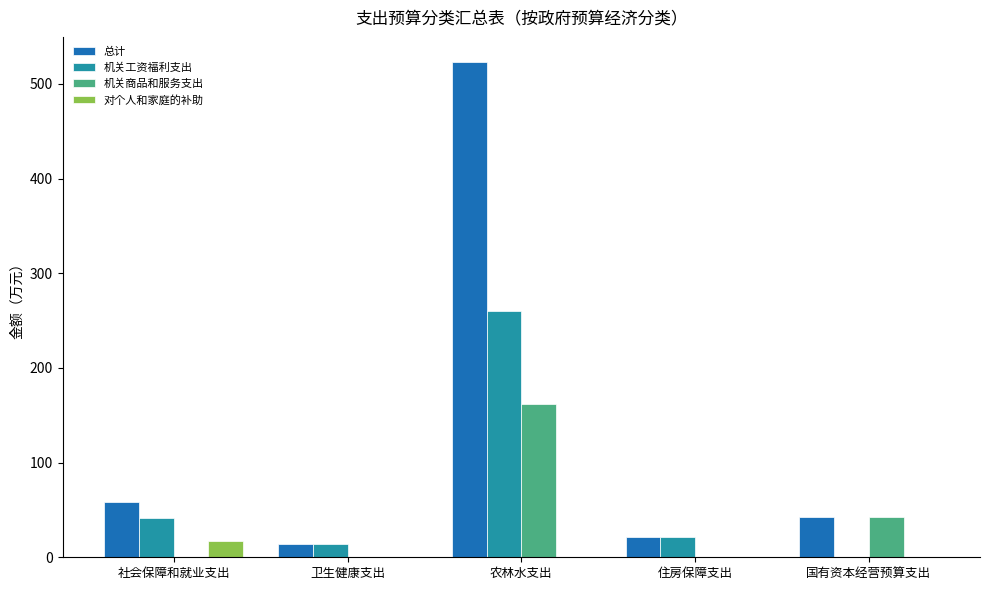

How many values in the 机关商品和服务支出 series exceed 0?

2